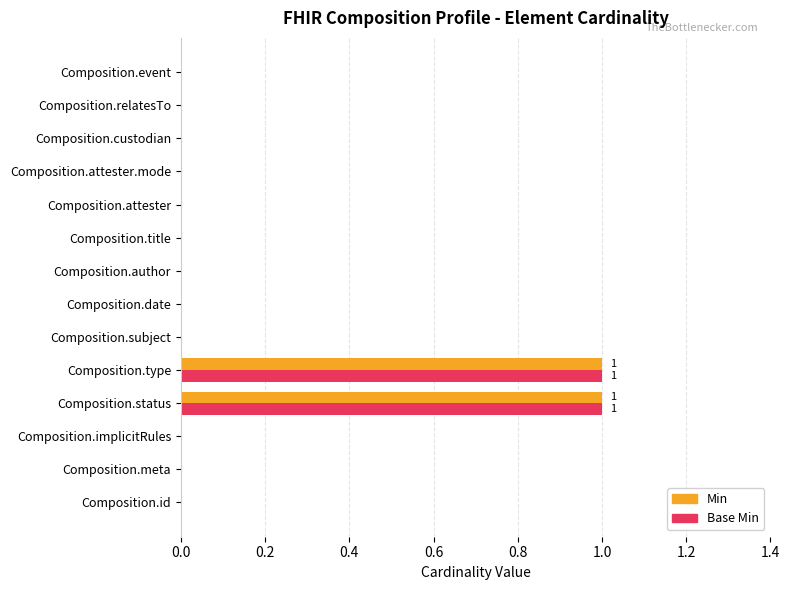

The value of Base Min at Composition.attester.mode is 0. True or false?

True